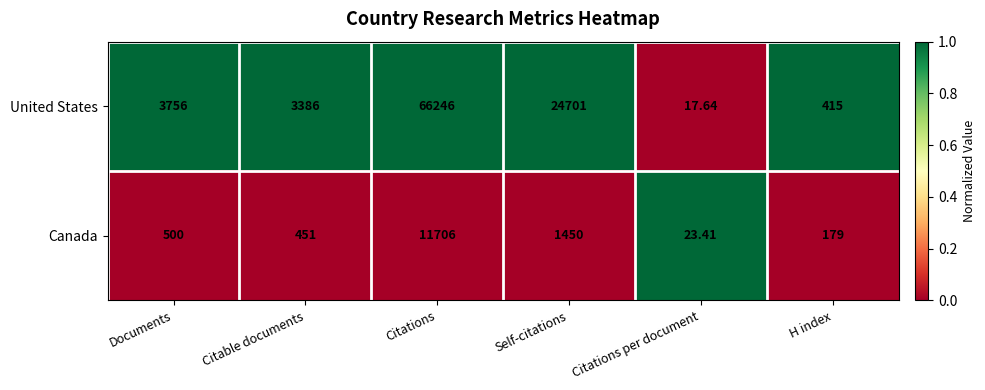

How many values in the Canada series are below 500?

3